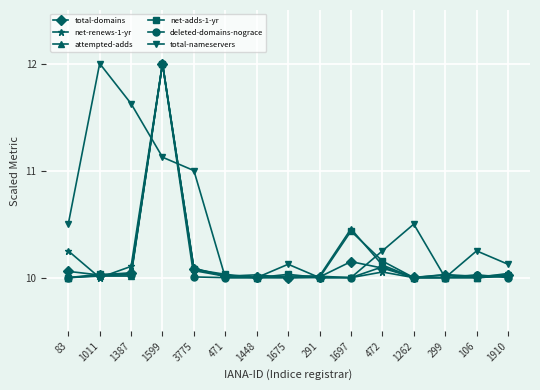

How many lines are shown in the chart?

6